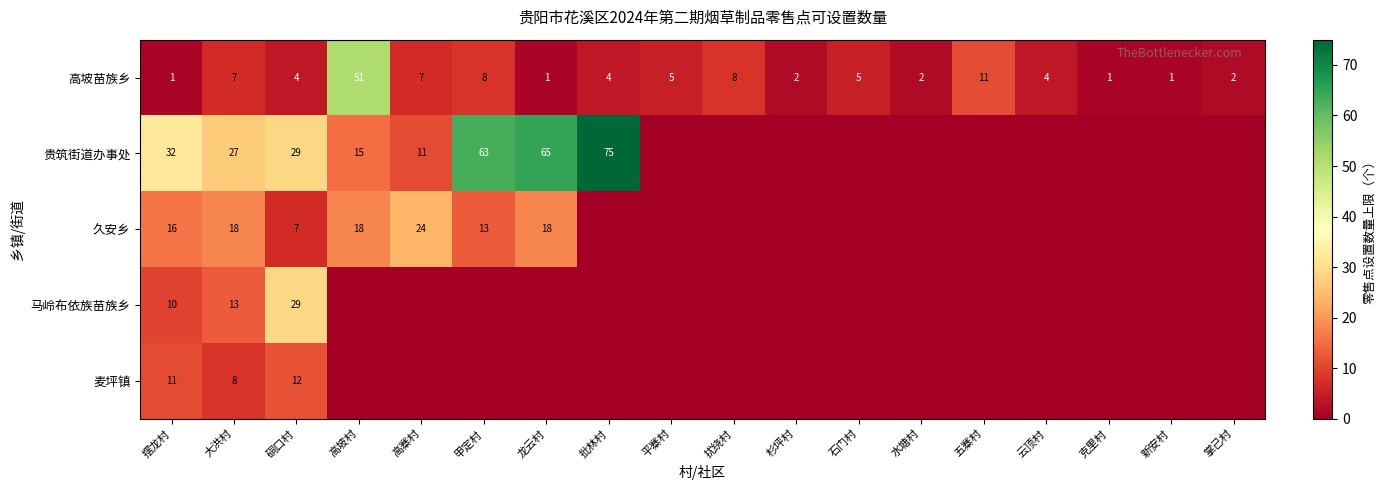

Is it true that 麦坪镇 equals 6 at 摆龙村?

False